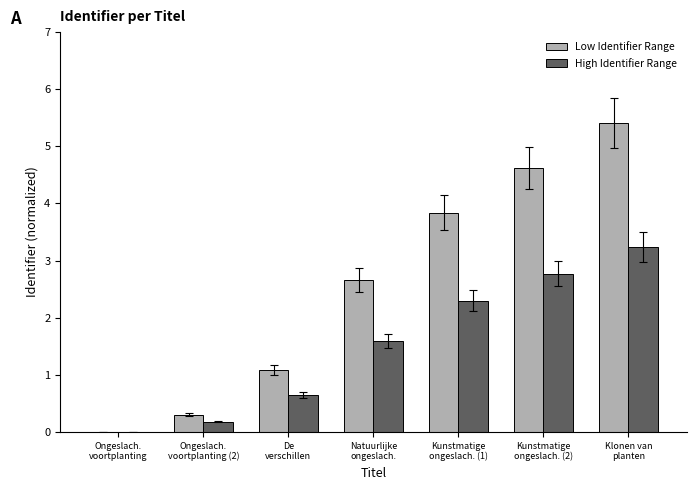

Which series has the largest total across all categories?

Low Identifier Range